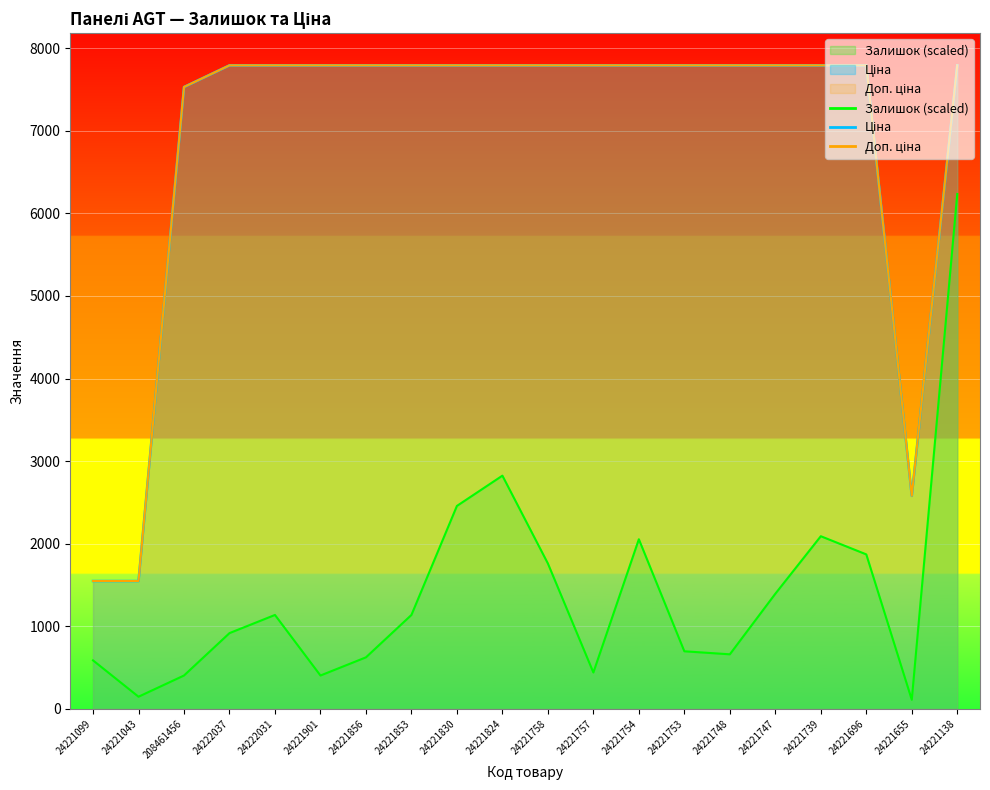

Is it true that Доп. ціна equals 1548.0 at 24221043?

True